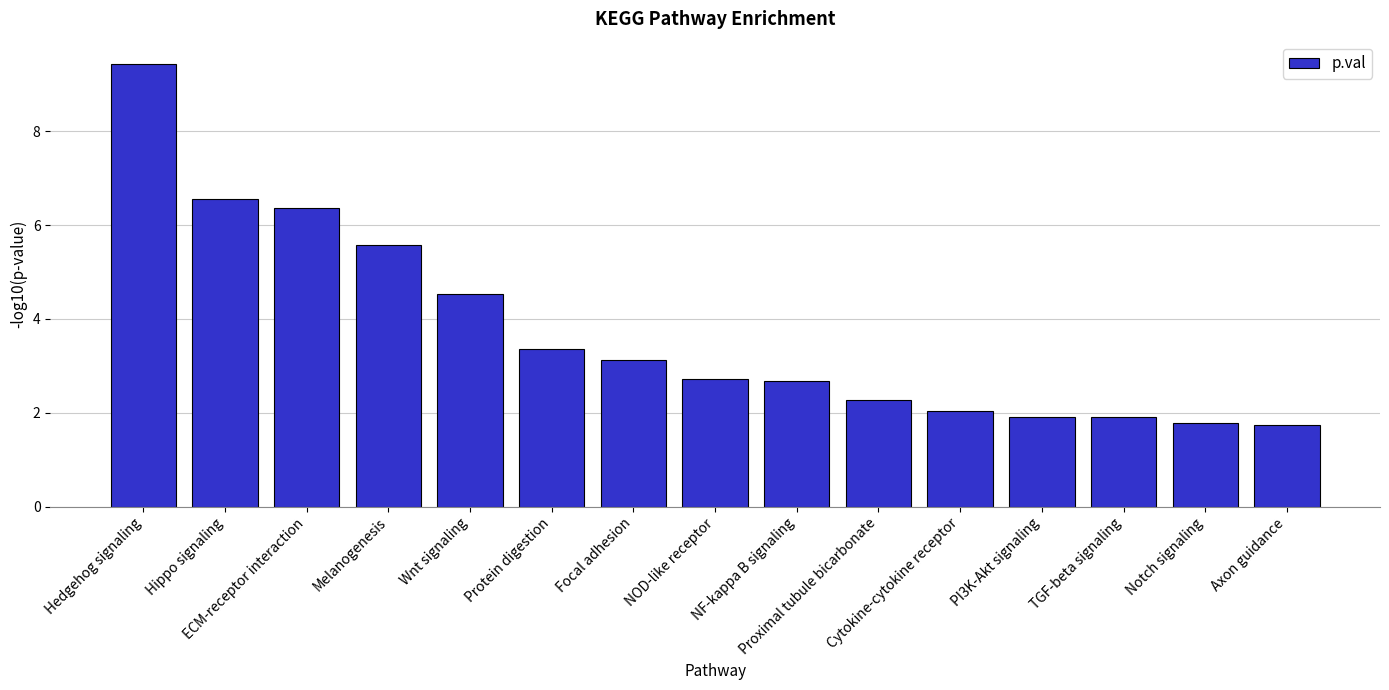

What is the difference between the values at NF-kappa B signaling and Melanogenesis?

2.9